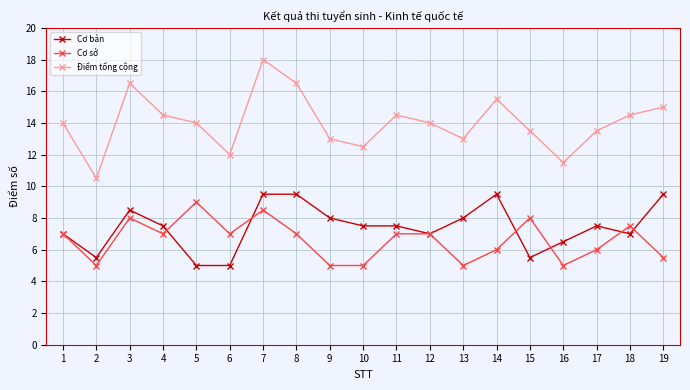

Reading left to right, list all the values displayed in this chart.

Cơ bản: 7.0	5.5	8.5	7.5	5.0	5.0	9.5	9.5	8.0	7.5	7.5	7.0	8.0	9.5	5.5	6.5	7.5	7.0	9.5
Cơ sở: 7.0	5.0	8.0	7.0	9.0	7.0	8.5	7.0	5.0	5.0	7.0	7.0	5.0	6.0	8.0	5.0	6.0	7.5	5.5
Điểm tổng cộng: 14.0	10.5	16.5	14.5	14.0	12.0	18.0	16.5	13.0	12.5	14.5	14.0	13.0	15.5	13.5	11.5	13.5	14.5	15.0